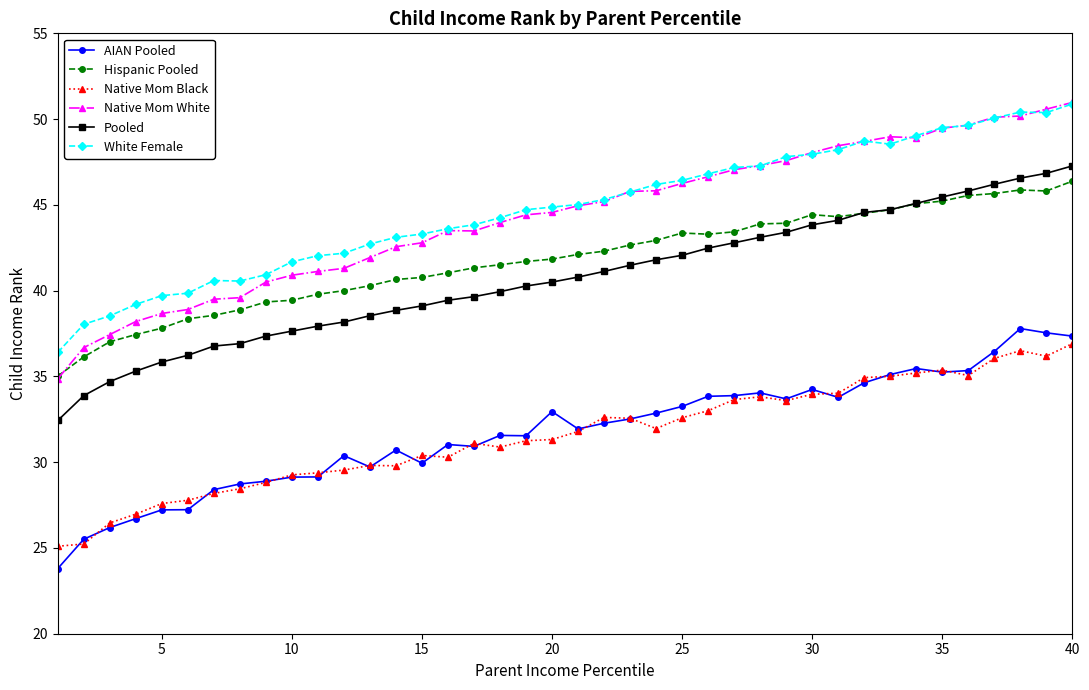

True or false: White Female has more than 0 interior local peaks.

True